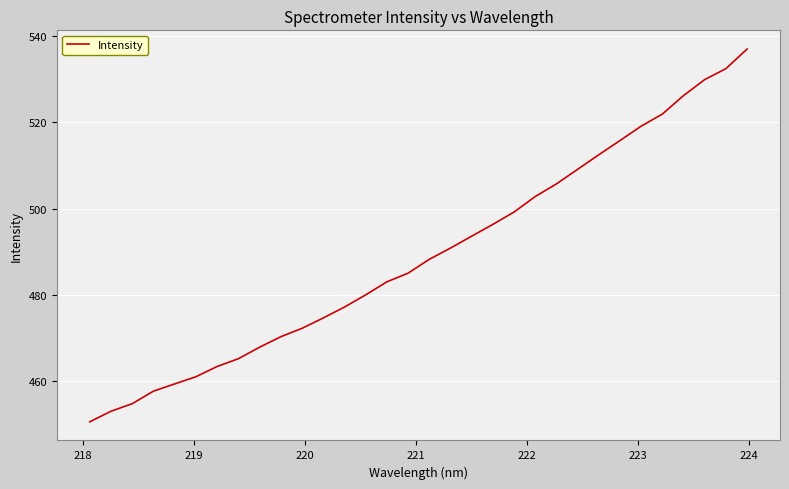

True or false: the data has more than 2 interior local peaks.

False